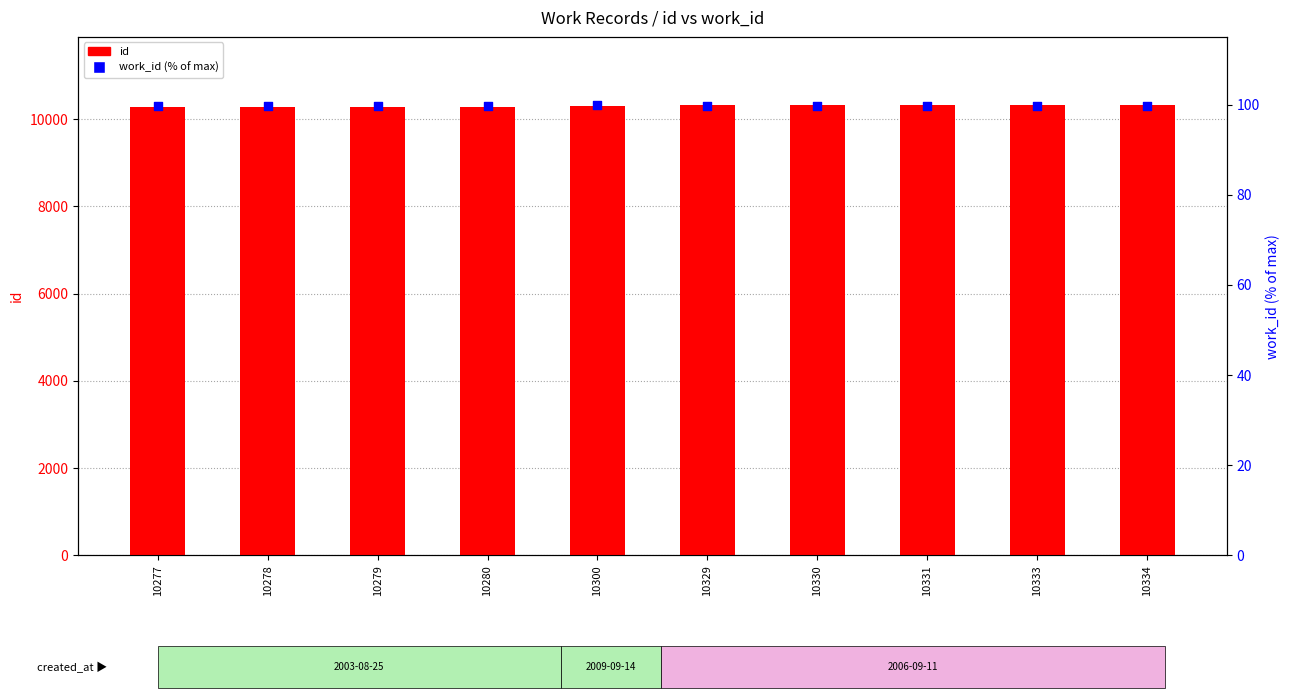

Which series reaches the minimum Y coordinate?

work_id (% of max)